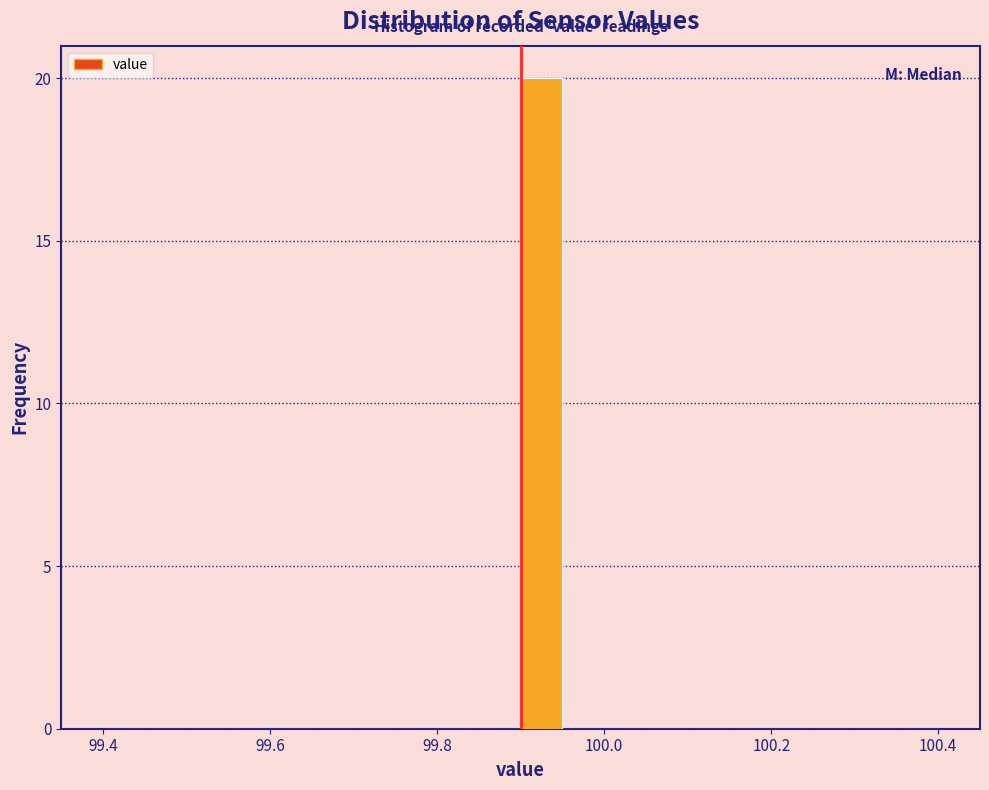

Read against the x-axis, roughly where is the centre of the tallest bar?

99.92